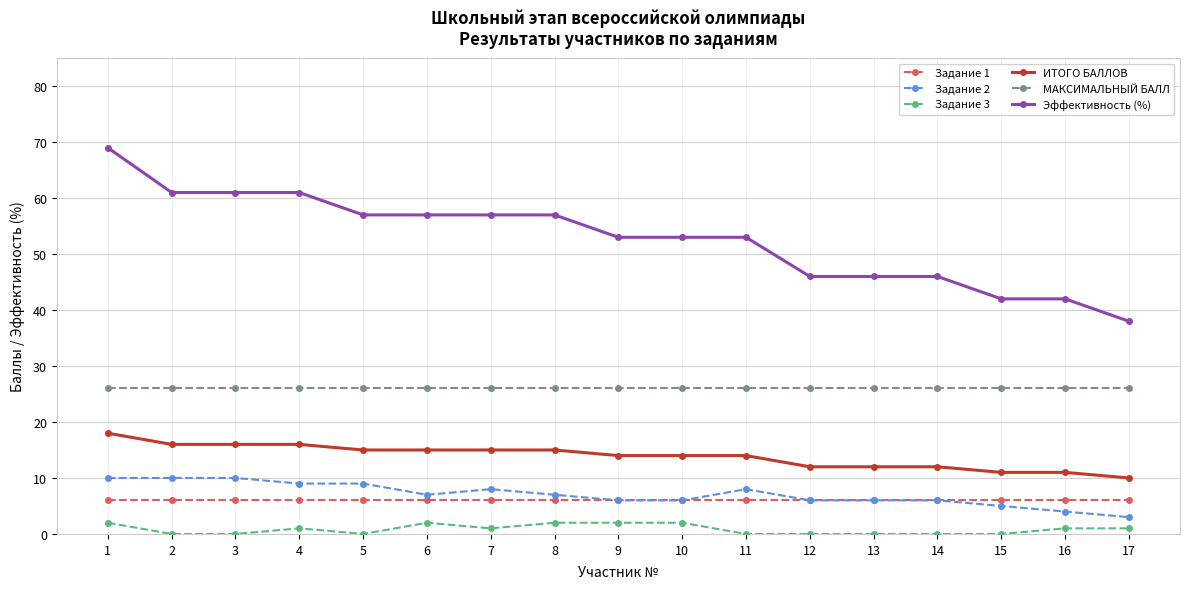

What is the maximum value shown in the chart?

69